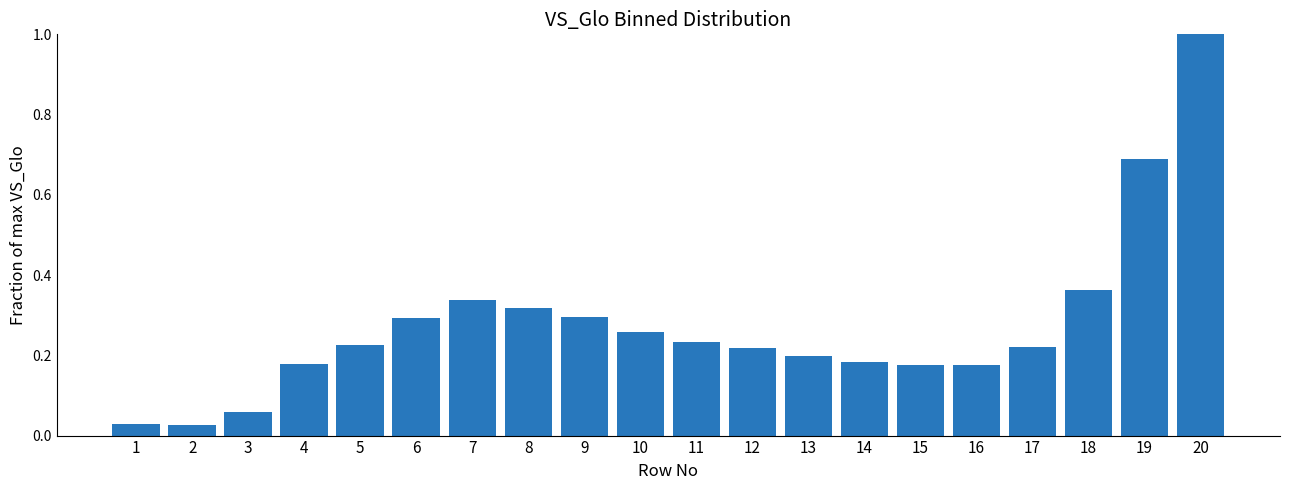

The chart shows a value of 0.2 at 7. True or false?

False